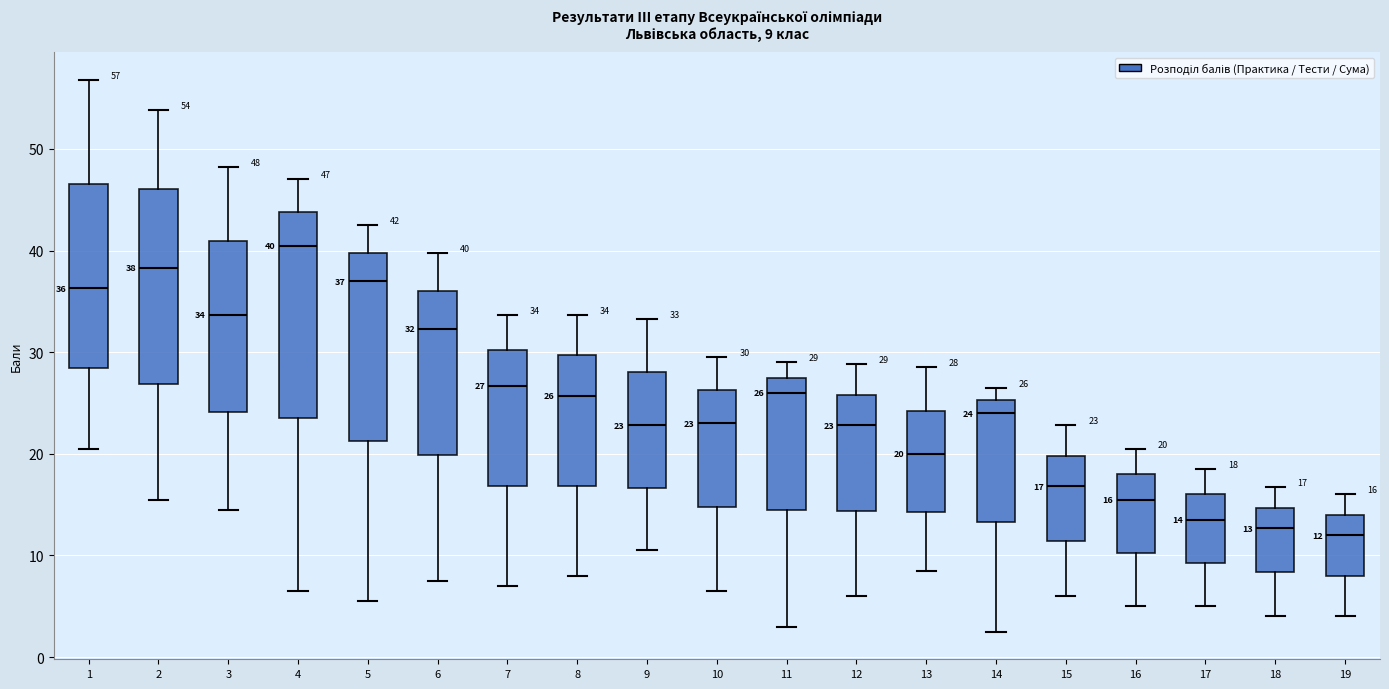

Which box has the highest median line?

4